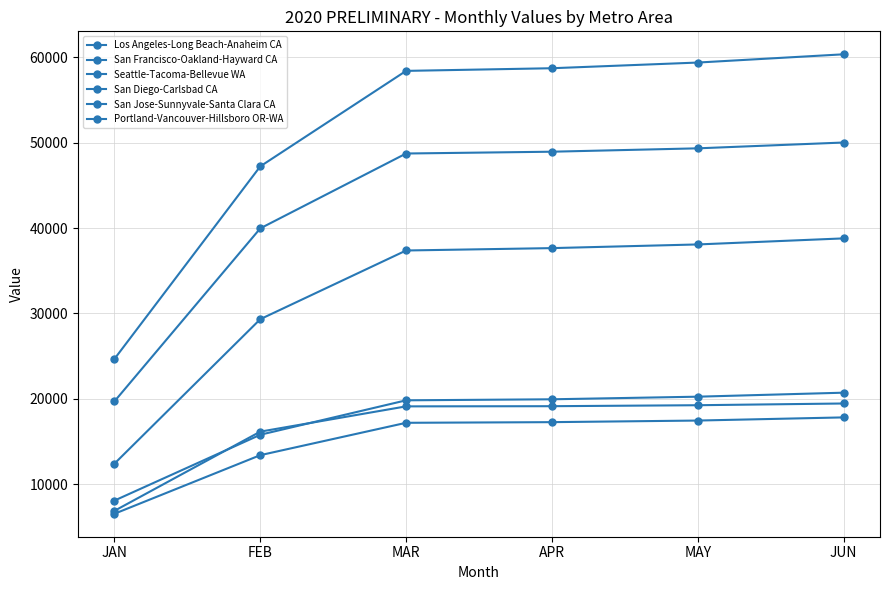

How many distinct data groups are displayed?

6